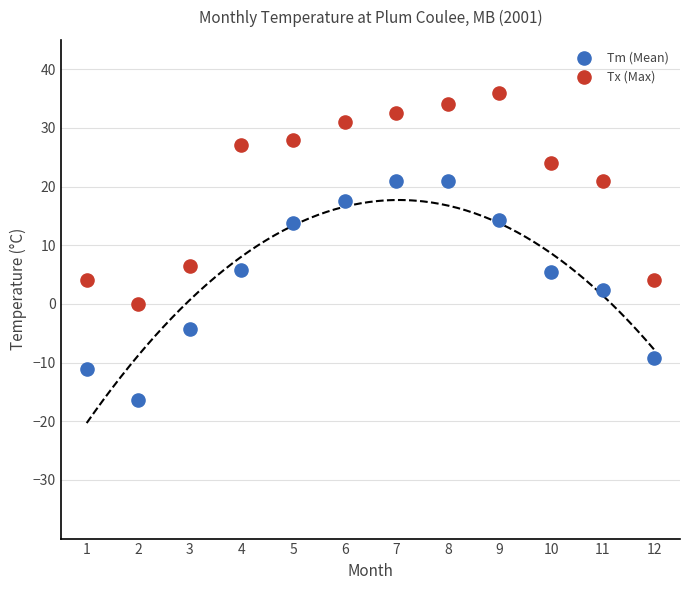

Which series has the largest Y range (max minus min)?

Tm (Mean)